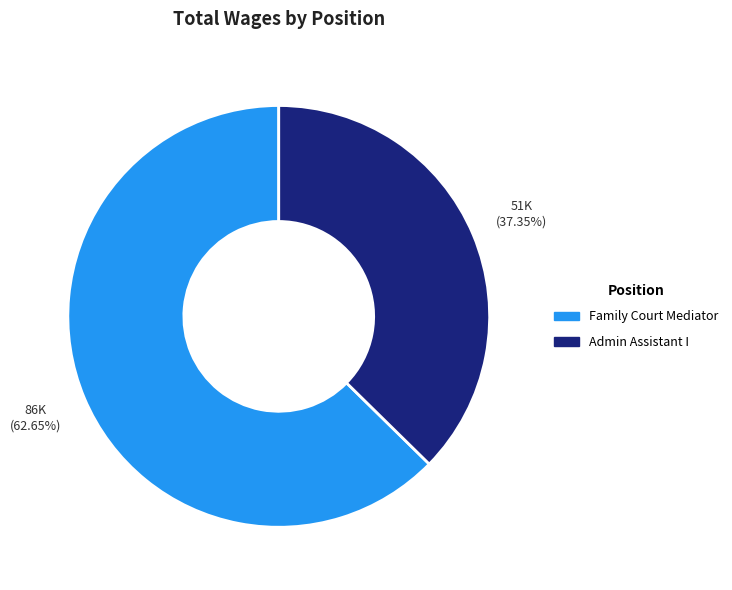

To the nearest percent, what is the difference between the largest and smallest slice percentages?

25%